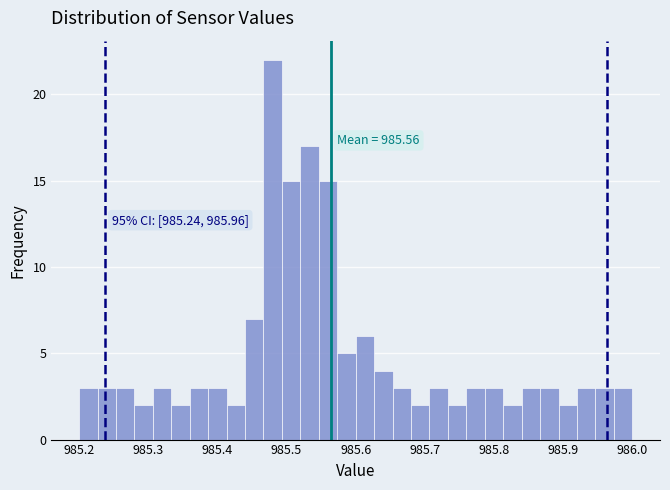

Read against the x-axis, roughly where is the centre of the tallest bar?

985.48